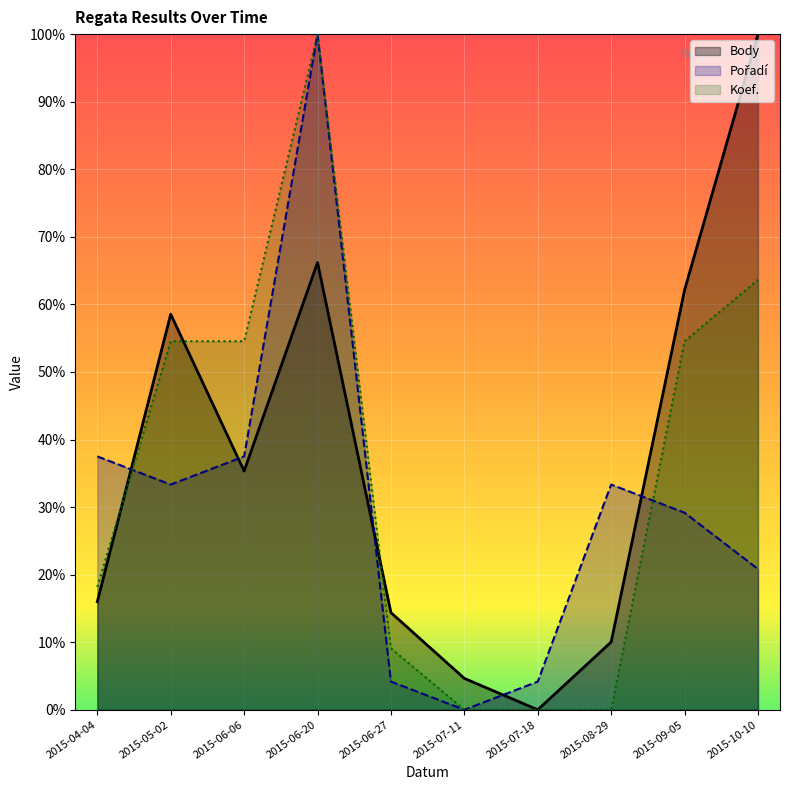

What is the sum of the Pořadí values at 2015-08-29 and 2015-06-06?

0.7